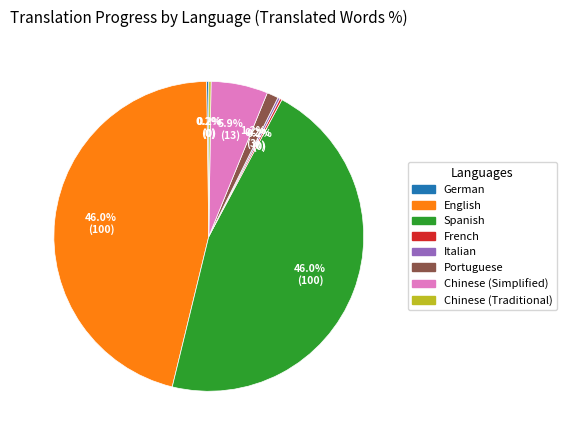

What percentage is NOT represented by English?

54.0%